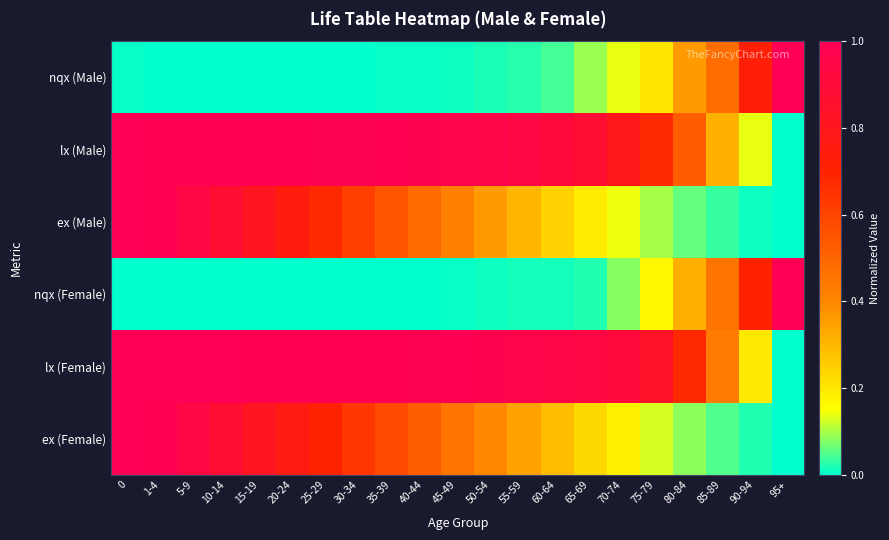

Reading left to right, extract all data points from this chart.

nqx (Male): 0=0.0	1-4=0.0	5-9=0.0	10-14=0.0	15-19=0.0	20-24=0.0	25-29=0.0	30-34=0.0	35-39=0.0	40-44=0.0	45-49=0.0	50-54=0.0	55-59=0.0	60-64=0.0	65-69=0.1	70-74=0.1	75-79=0.2	80-84=0.4	85-89=0.5	90-94=0.7	95+=1.0
lx (Male): 0=1.0	1-4=1.0	5-9=1.0	10-14=1.0	15-19=1.0	20-24=1.0	25-29=1.0	30-34=1.0	35-39=1.0	40-44=1.0	45-49=1.0	50-54=1.0	55-59=0.9	60-64=0.9	65-69=0.9	70-74=0.8	75-79=0.7	80-84=0.5	85-89=0.3	90-94=0.1	95+=0.0
ex (Male): 0=1.0	1-4=1.0	5-9=0.9	10-14=0.9	15-19=0.8	20-24=0.7	25-29=0.7	30-34=0.6	35-39=0.6	40-44=0.5	45-49=0.4	50-54=0.4	55-59=0.3	60-64=0.2	65-69=0.2	70-74=0.1	75-79=0.1	80-84=0.1	85-89=0.0	90-94=0.0	95+=0.0
nqx (Female): 0=0.0	1-4=0.0	5-9=0.0	10-14=0.0	15-19=0.0	20-24=0.0	25-29=0.0	30-34=0.0	35-39=0.0	40-44=0.0	45-49=0.0	50-54=0.0	55-59=0.0	60-64=0.0	65-69=0.0	70-74=0.1	75-79=0.2	80-84=0.3	85-89=0.5	90-94=0.7	95+=1.0
lx (Female): 0=1.0	1-4=1.0	5-9=1.0	10-14=1.0	15-19=1.0	20-24=1.0	25-29=1.0	30-34=1.0	35-39=1.0	40-44=1.0	45-49=1.0	50-54=1.0	55-59=1.0	60-64=0.9	65-69=0.9	70-74=0.9	75-79=0.8	80-84=0.7	85-89=0.4	90-94=0.2	95+=0.0
ex (Female): 0=1.0	1-4=1.0	5-9=0.9	10-14=0.9	15-19=0.8	20-24=0.8	25-29=0.7	30-34=0.6	35-39=0.6	40-44=0.5	45-49=0.5	50-54=0.4	55-59=0.3	60-64=0.3	65-69=0.2	70-74=0.2	75-79=0.1	80-84=0.1	85-89=0.0	90-94=0.0	95+=0.0